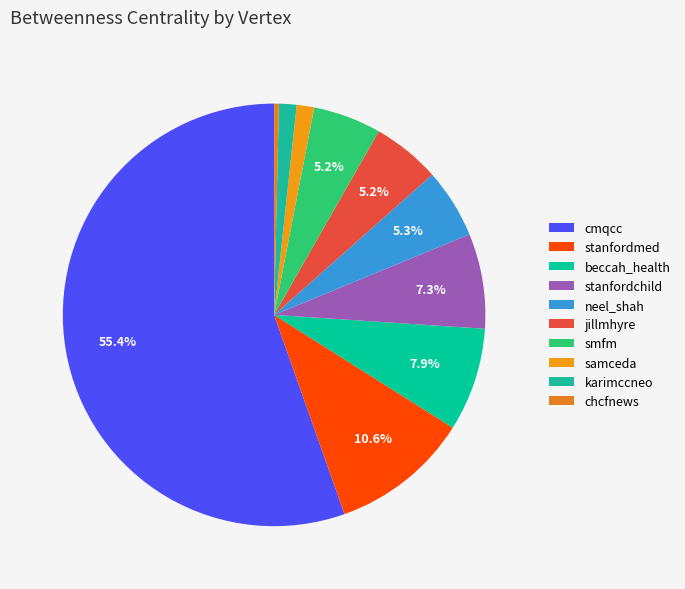

What portion of the pie excludes samceda?

98.7%